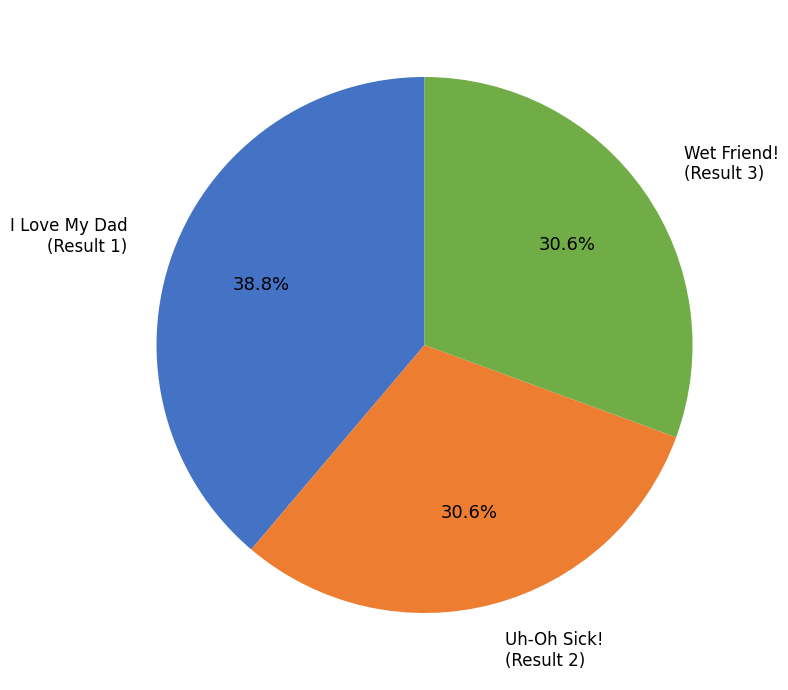

Approximately how many times larger is the value at I Love My Dad (Result 1) compared to Uh-Oh Sick! (Result 2)?

1.3